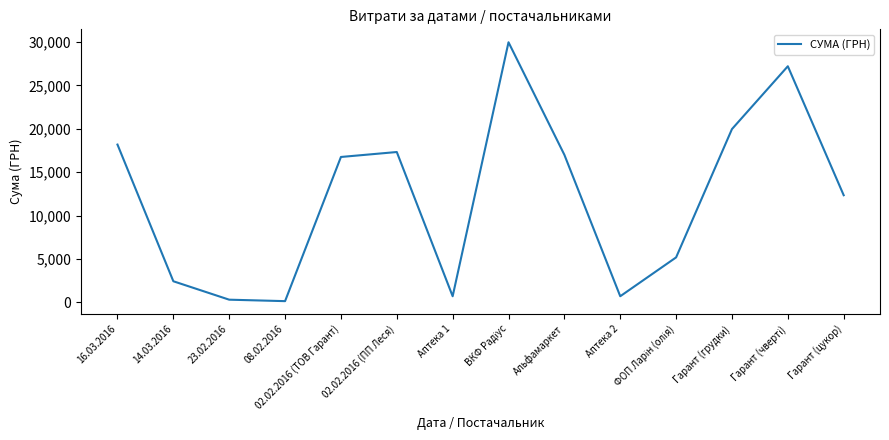

Is it true that the value at Альфамаркет is 8194.3?

False